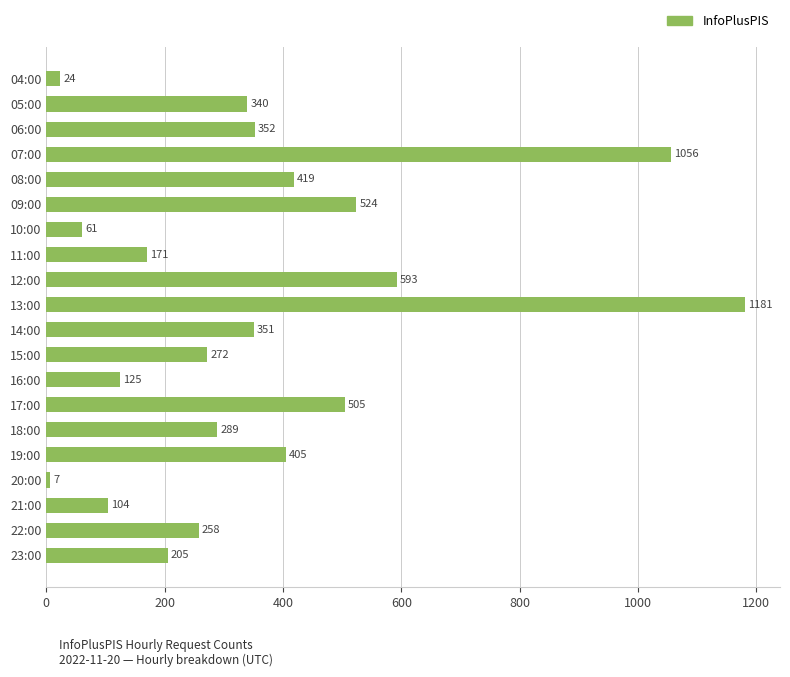

What is the change in value from 05:00 to 10:00?

-279